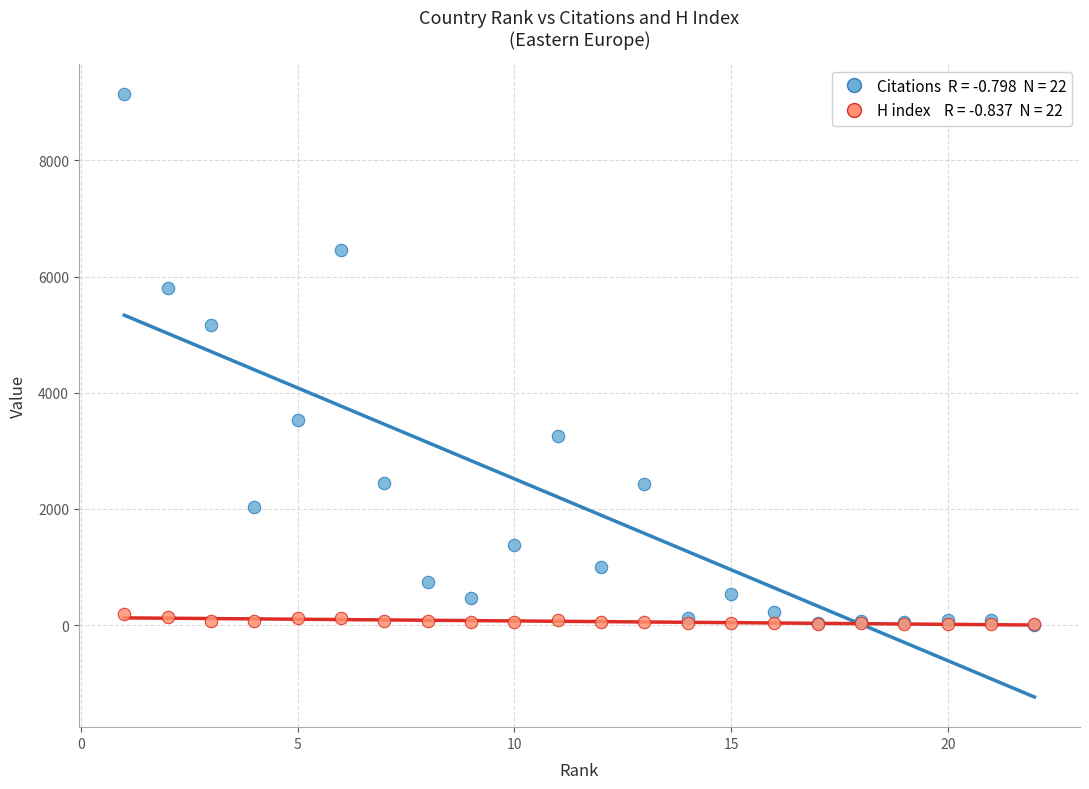

Across all series, what Y value is closest to 4573?

5163